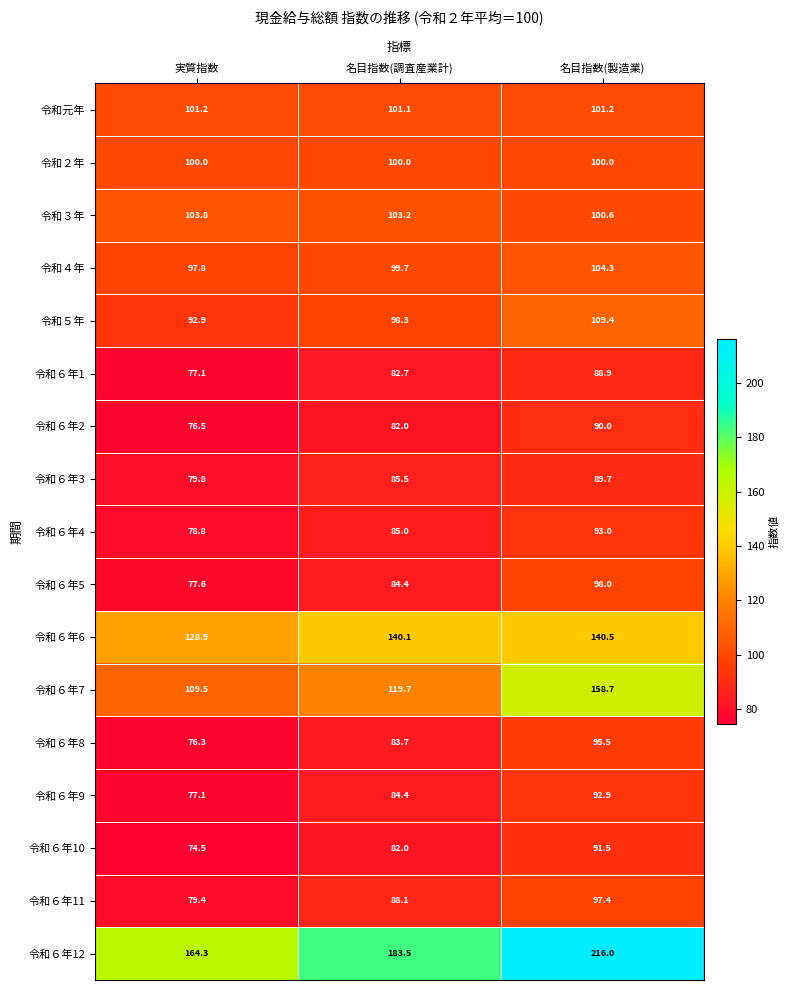

Which series has the largest total across all categories?

令和６年12